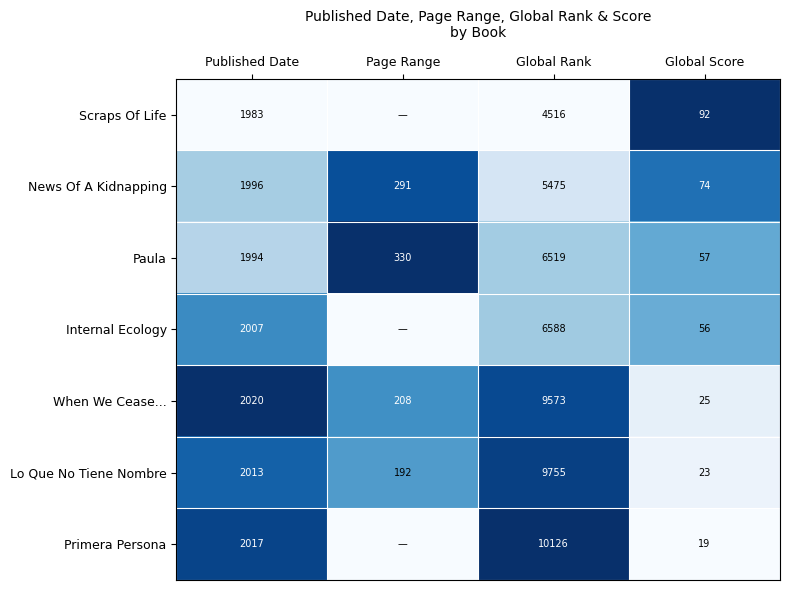

Is the value of Primera Persona at Global Rank greater than the value of News Of A Kidnapping at Global Rank?

Yes